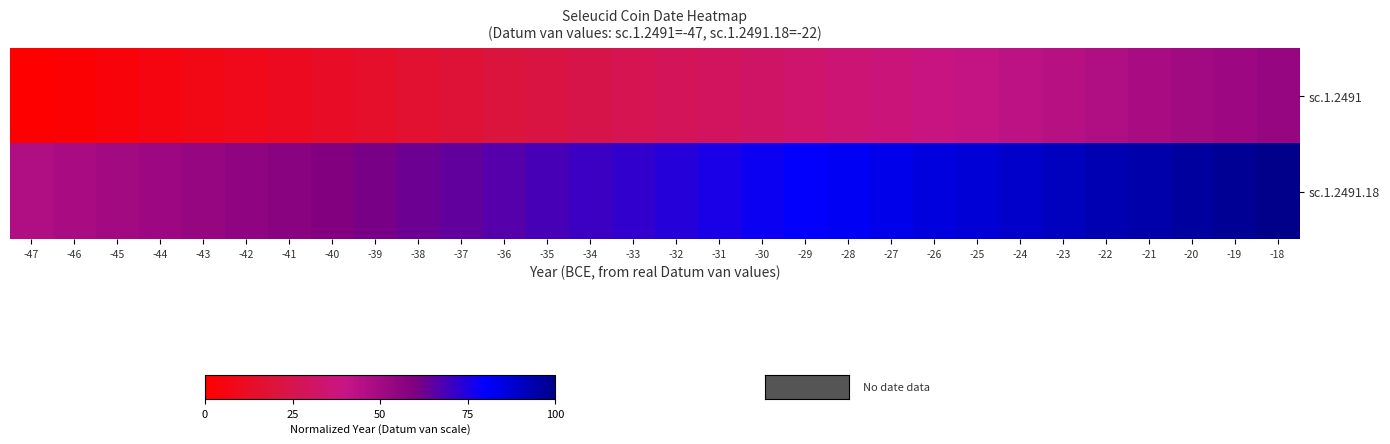

At how many categories does at least one series exceed 19?

30